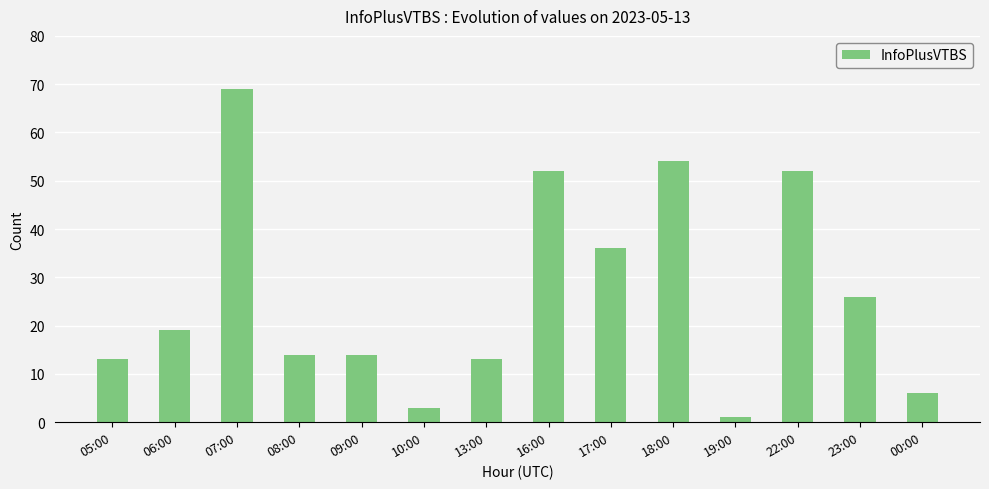

What is the sum of the values at 23:00 and 09:00?

40